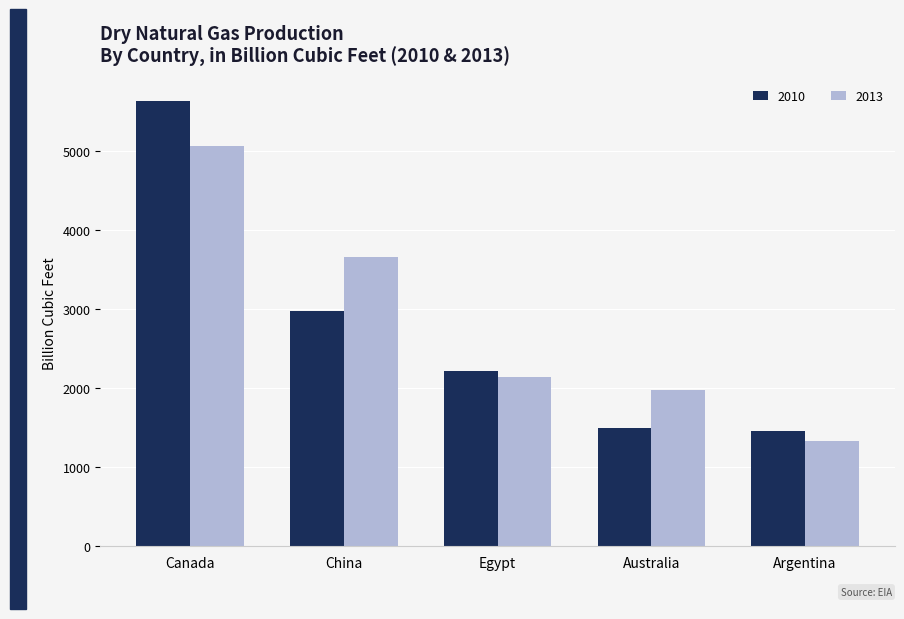

Reading left to right, what are all the values shown in this chart?

2010: Canada=5633.7	China=2975.0	Egypt=2213.9	Australia=1492.4	Argentina=1460.7
2013: Canada=5069.6	China=3665.6	Egypt=2141.0	Australia=1977.4	Argentina=1329.3